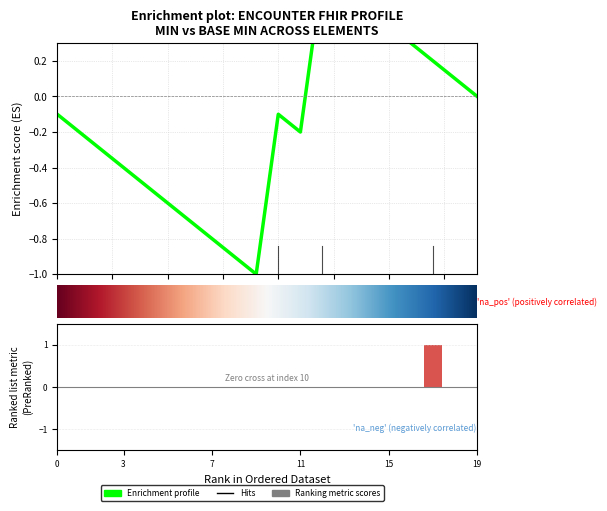

How many data points in Base Min are above 0?

2